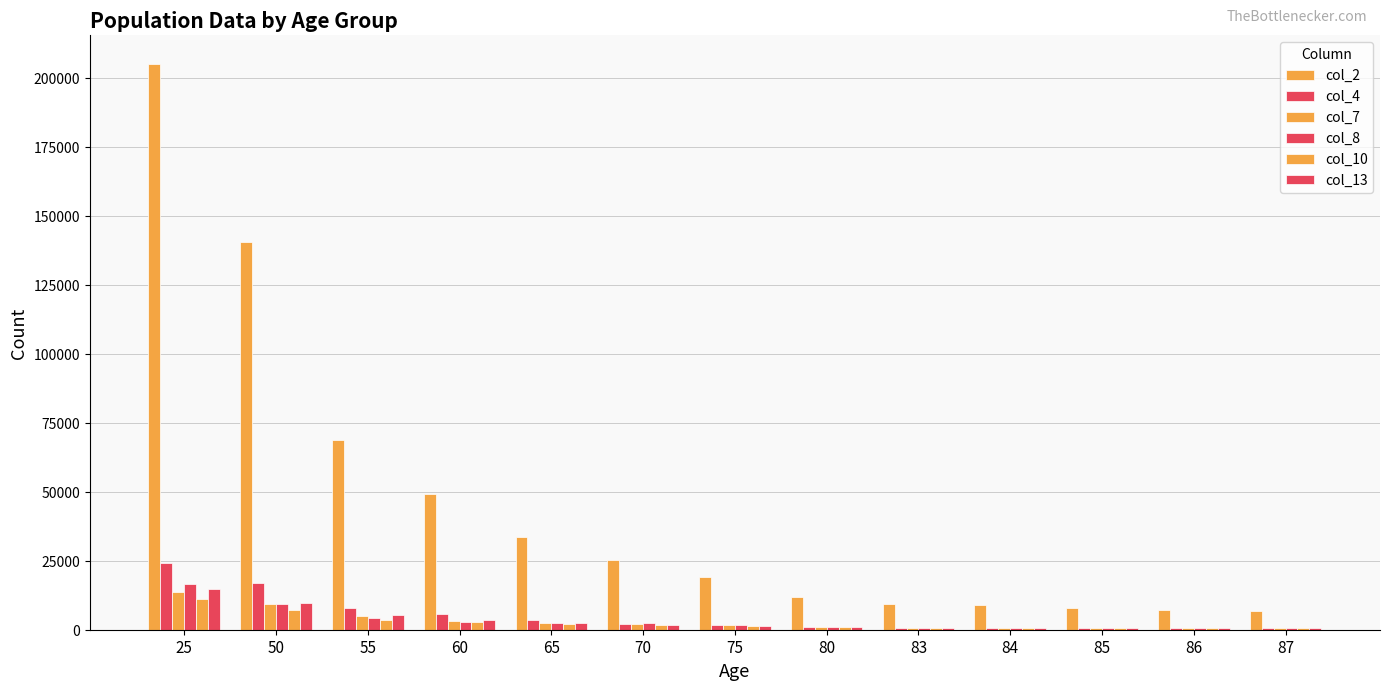

The col_7 series shows 4920 at 60. True or false?

False